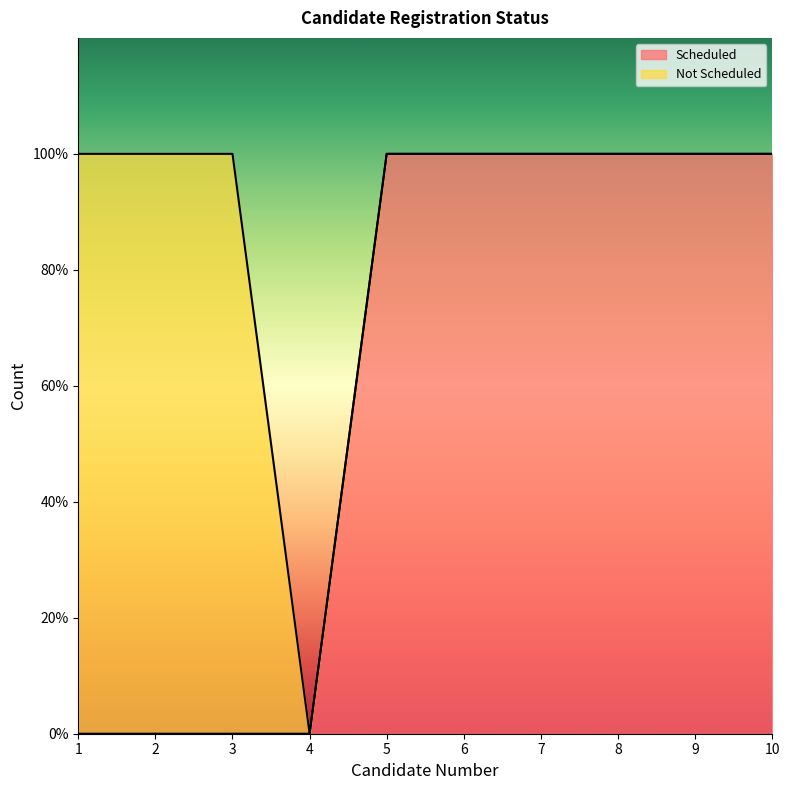

Which label corresponds to the smallest value in the chart?

1